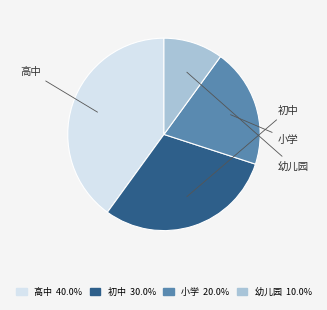

Is 初中 the majority of the pie?

No